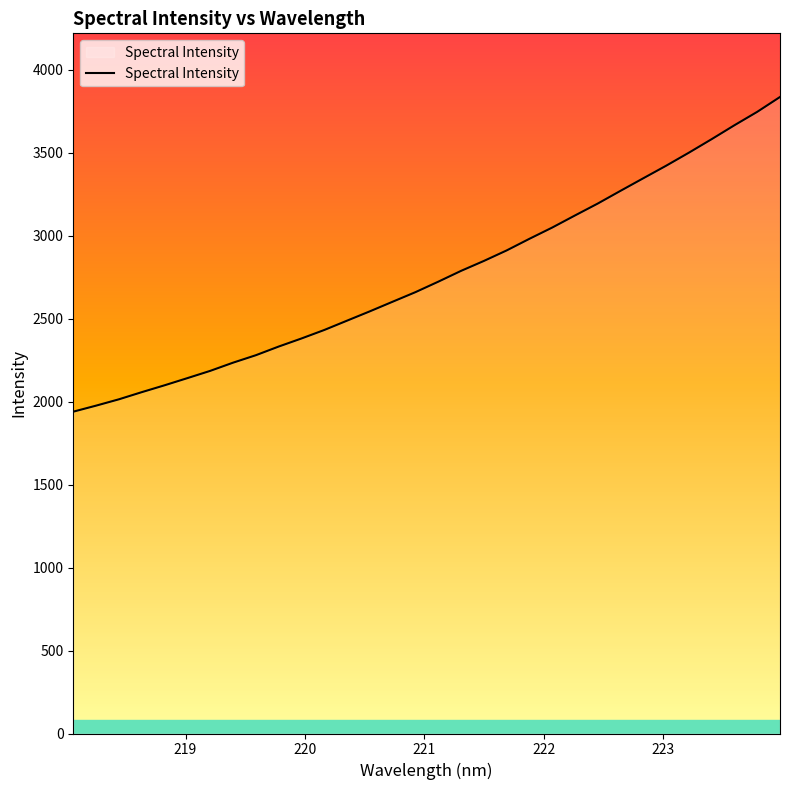

What is the smallest value displayed?

1939.8